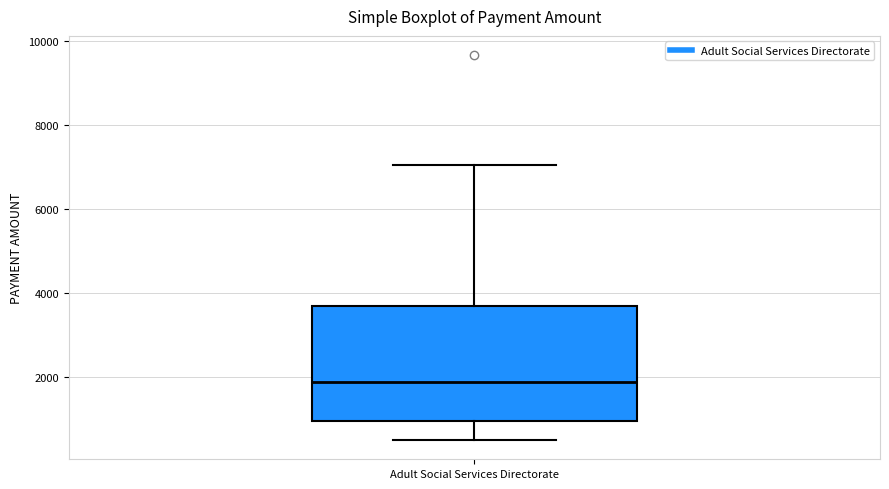

Where does the lower whisker of the box for Adult Social Services Directorate end on the y-axis? The values are not printed on the chart, so give them approximately, as read against the axis.

600